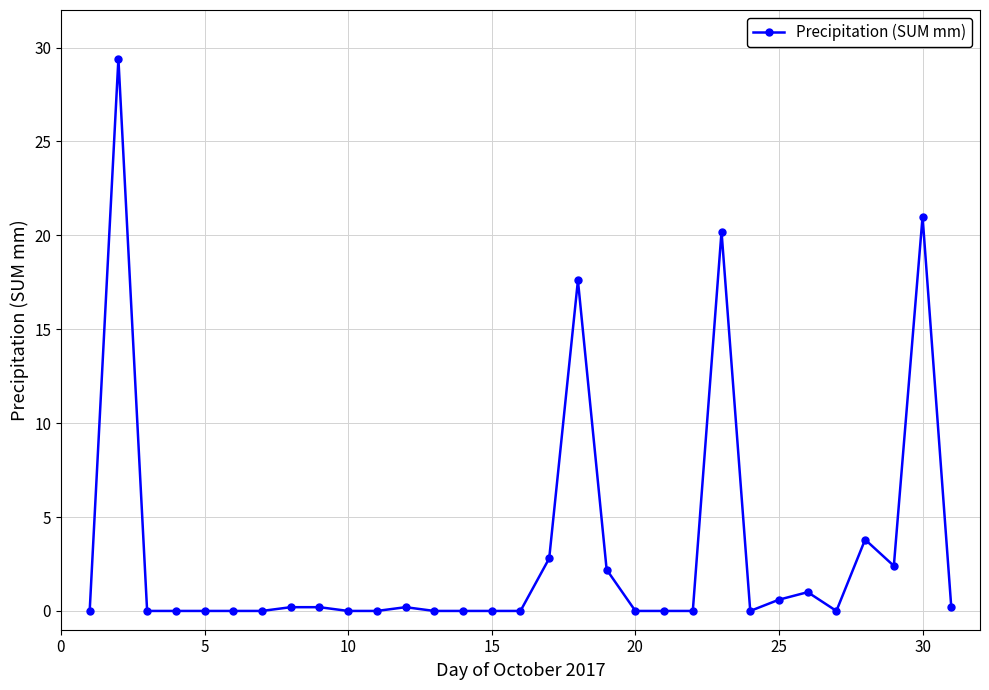

True or false: there are more than 1 points higher than both neighbors.

True